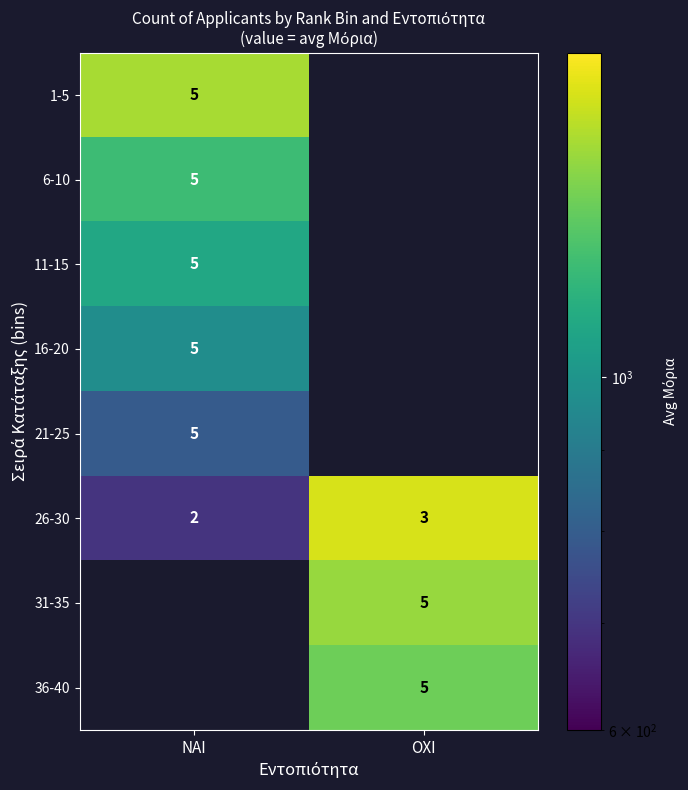

Is the value of 21-25 at ΝΑΙ greater than the value of 26-30 at ΟΧΙ?

Yes